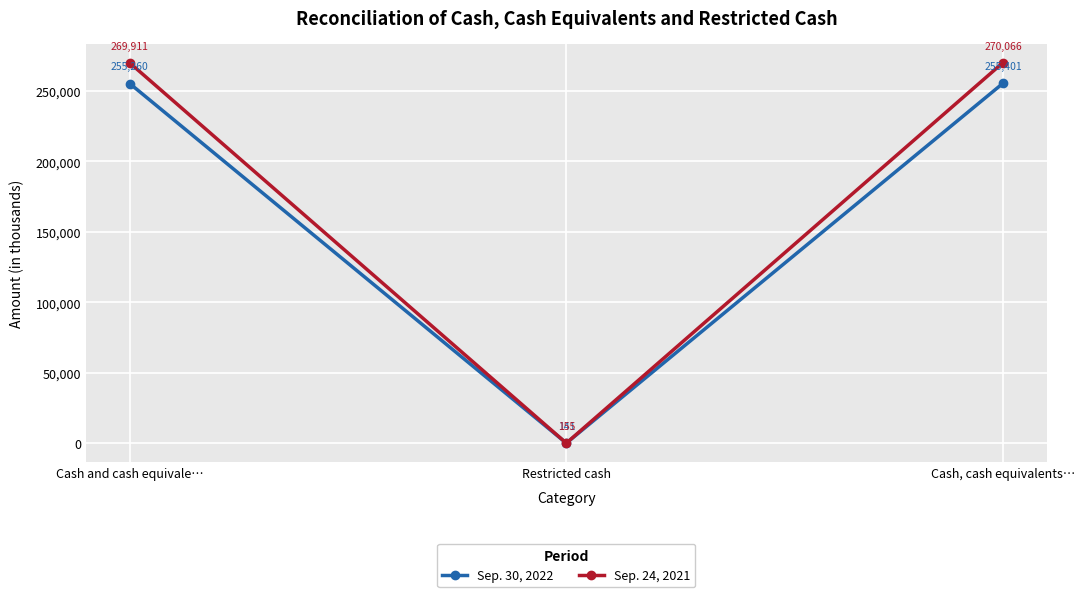

The Sep. 24, 2021 series shows 270066 at Cash, cash equivalents…. True or false?

True